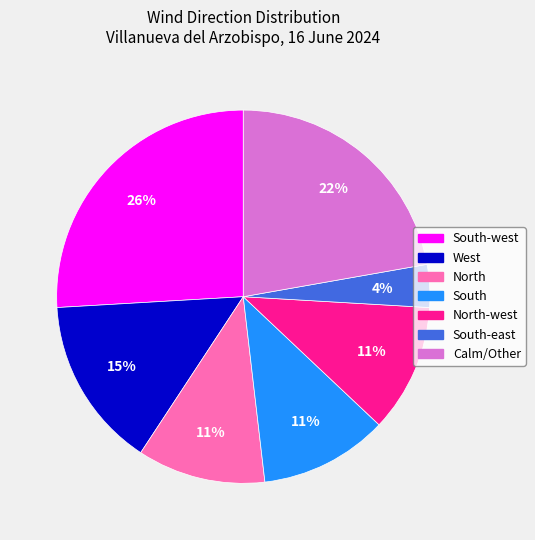

Count the number of slices in the pie.

7